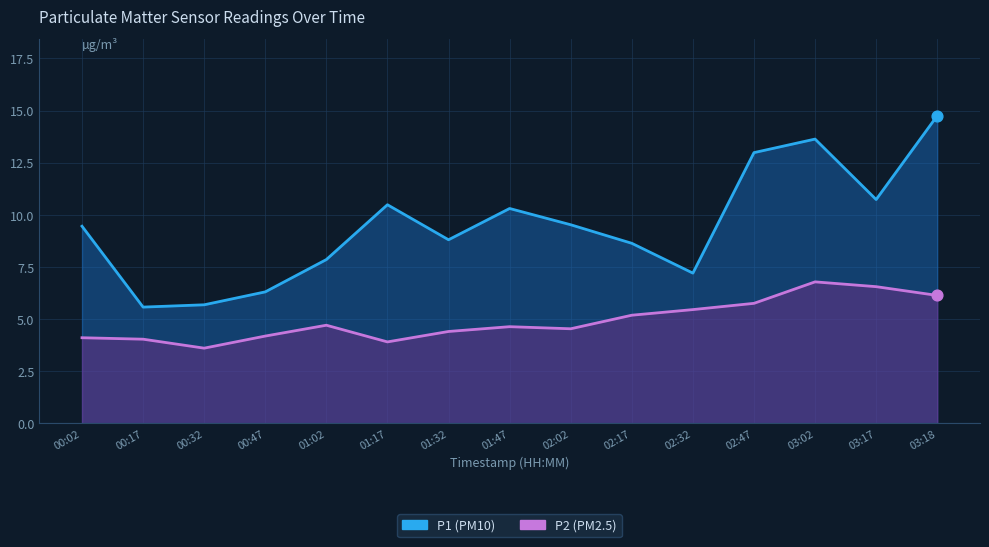

Is the value of P2 at 03:17 greater than the value of P1 at 01:47?

No